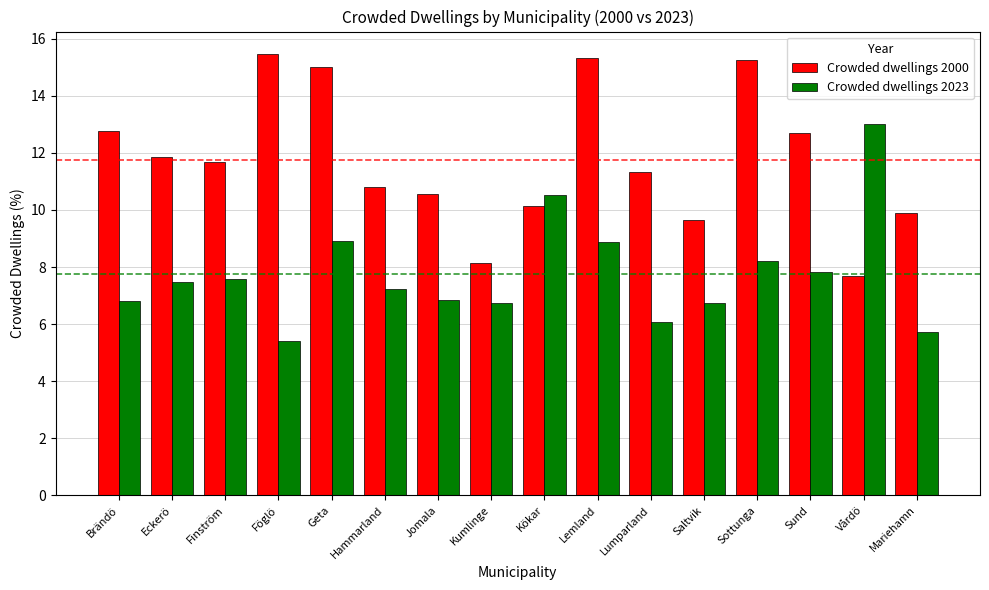

What position from the left is Kumlinge?

8